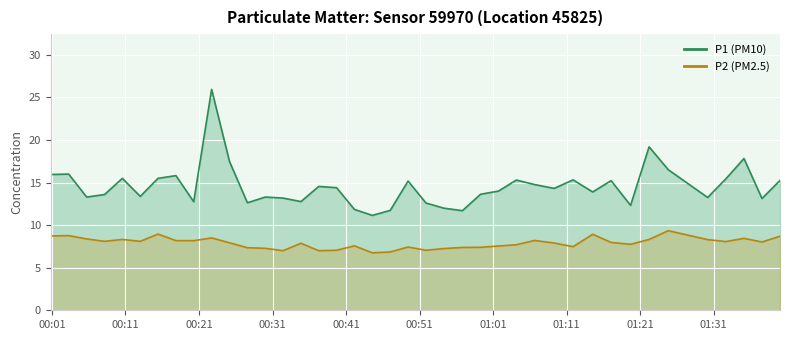

What is the difference between the second highest and second lowest values in the P2 series?

2.1